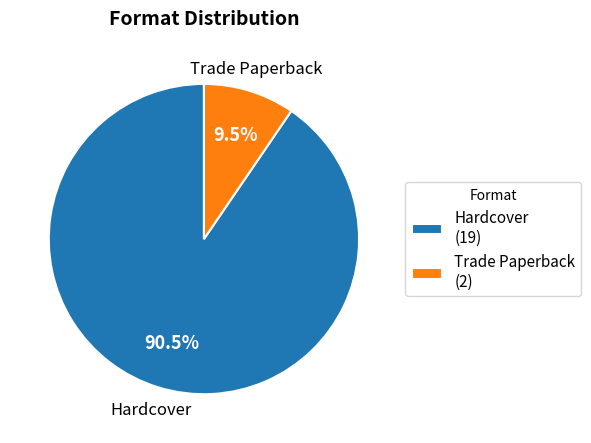

Do Trade Paperback and Hardcover together represent more than half of the pie?

Yes